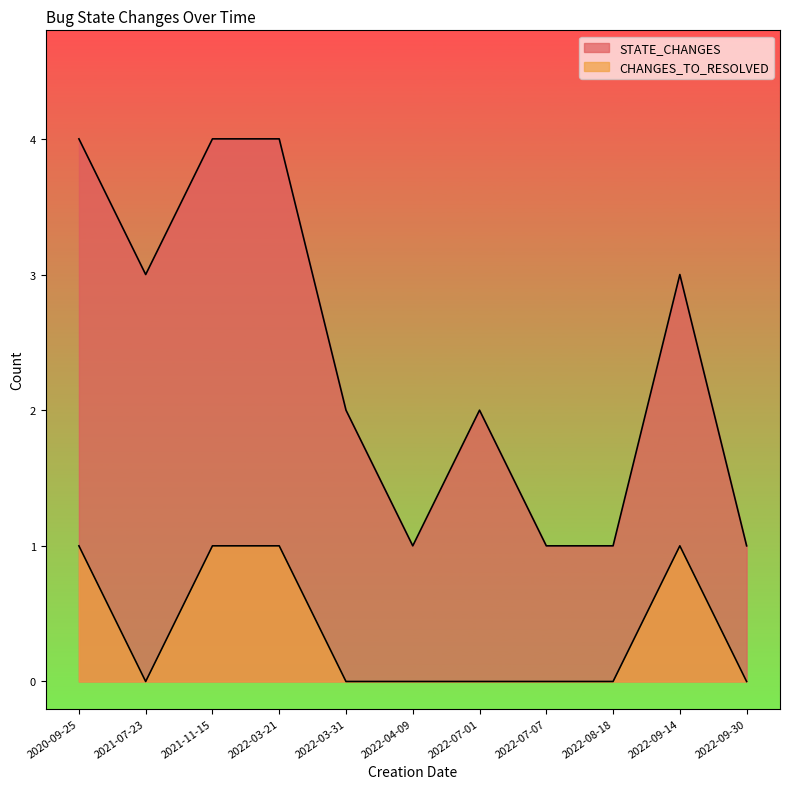

Reading left to right, what are all the values shown in this chart?

STATE_CHANGES: 4	3	4	4	2	1	2	1	1	3	1
CHANGES_TO_RESOLVED: 1	0	1	1	0	0	0	0	0	1	0